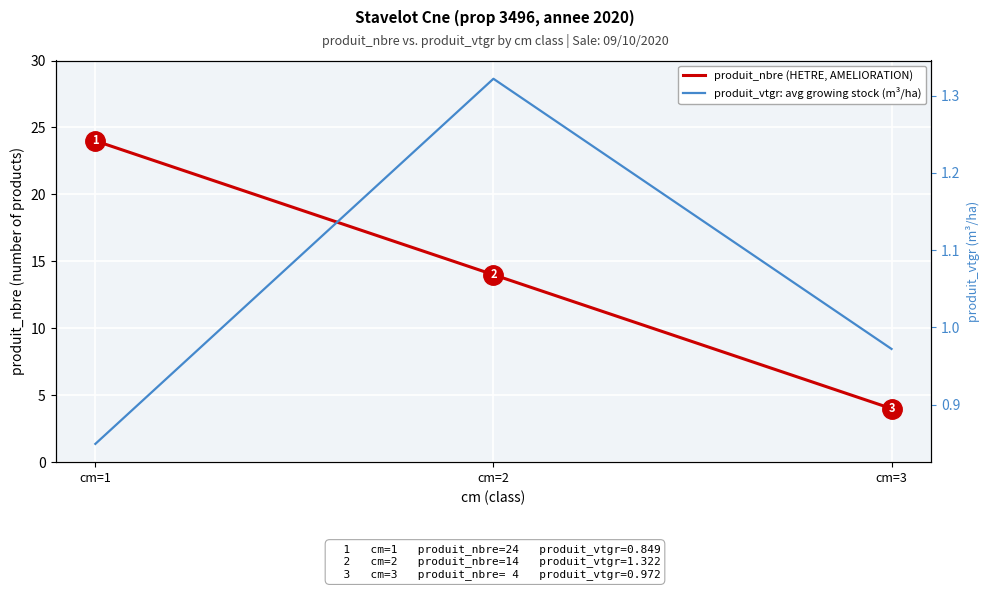

Reading right to left, what are all the values shown in this chart?

produit_nbre: cm=3=4.0	cm=2=14.0	cm=1=24.0
produit_vtgr: cm=3=1.0	cm=2=1.3	cm=1=0.8